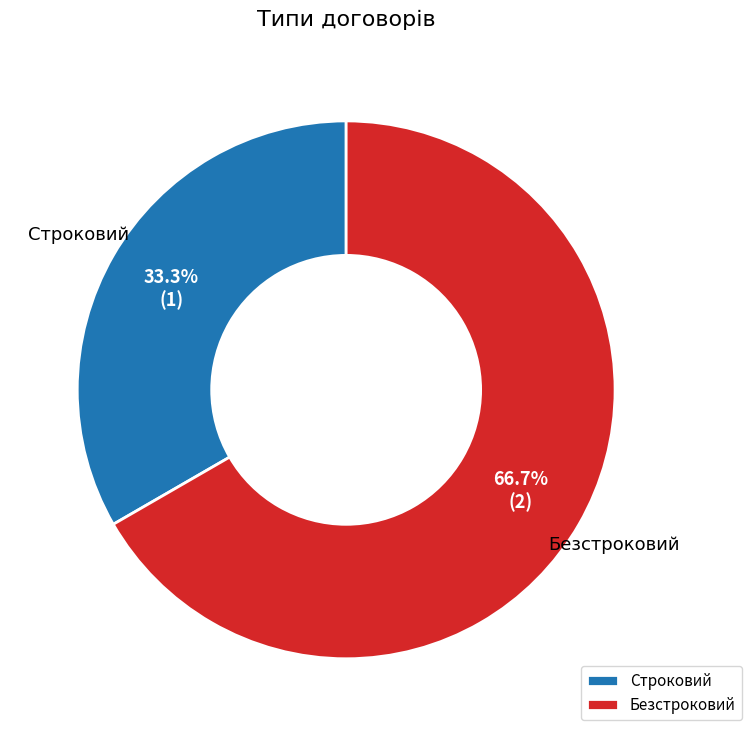

What is the total percentage of Безстроковий and Строковий?

100.0%